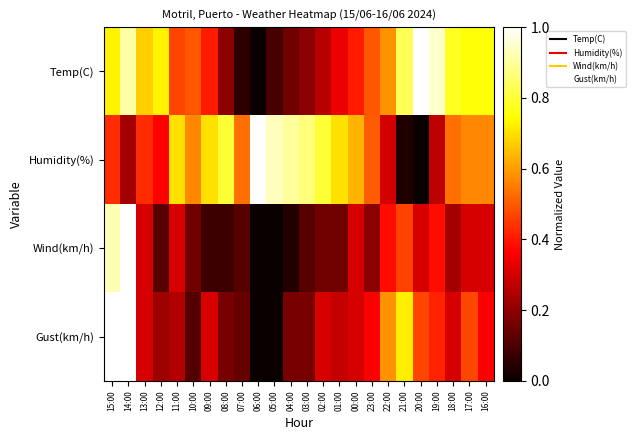

Between 03:00 and 16:00, which is larger?

16:00